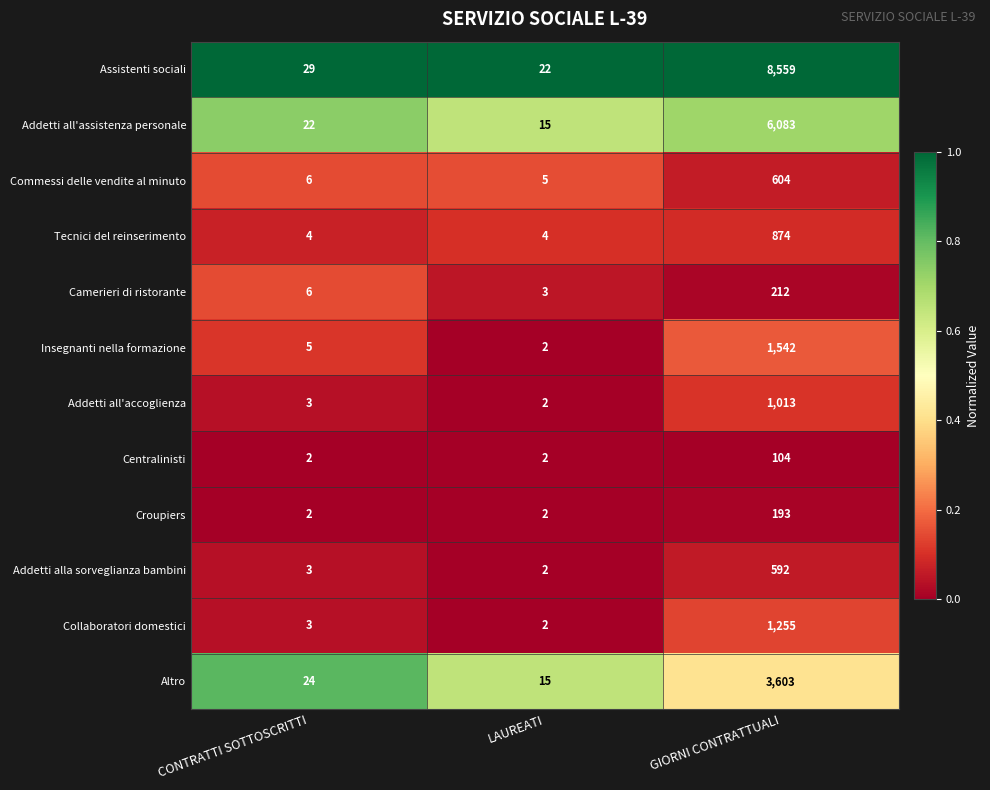

True or false: Addetti all'accoglienza has a value of 401 at GIORNI CONTRATTUALI.

False